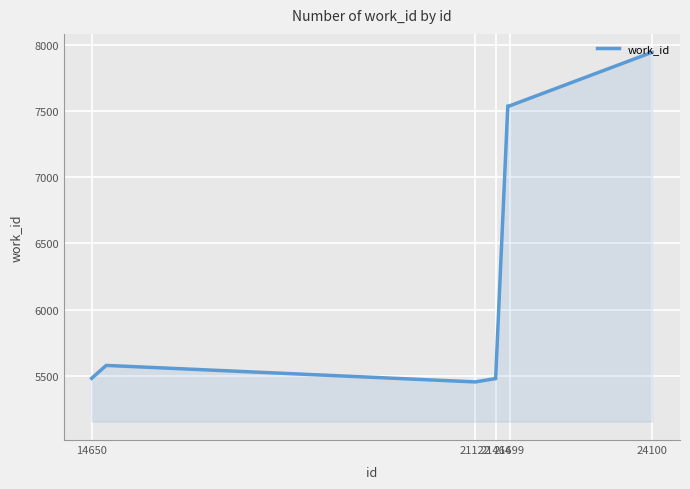

What is the maximum value shown in the chart?

7946